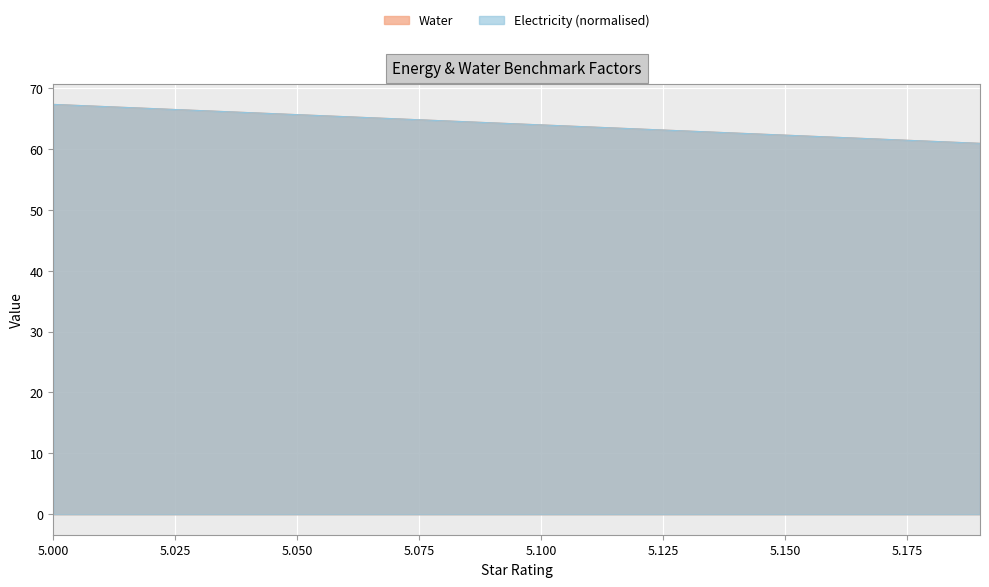

What are all the series names shown in the legend?

Water, Electricity (normalised)